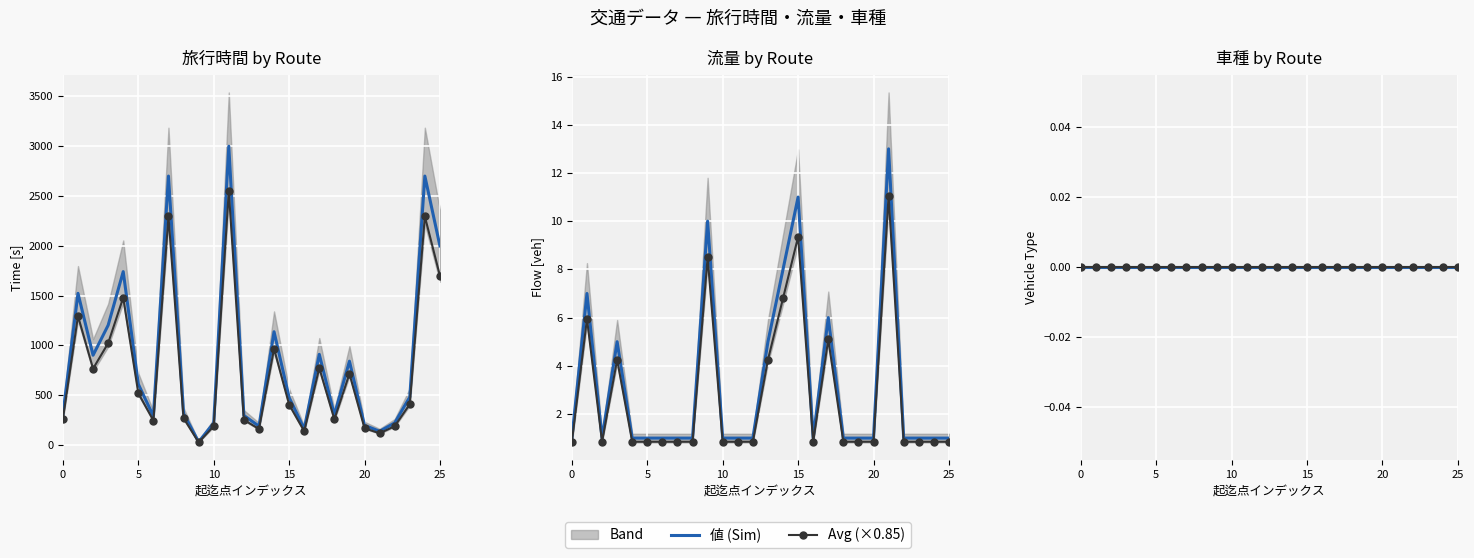

What is the difference between the 流量 values at 16 and 14?

7.0